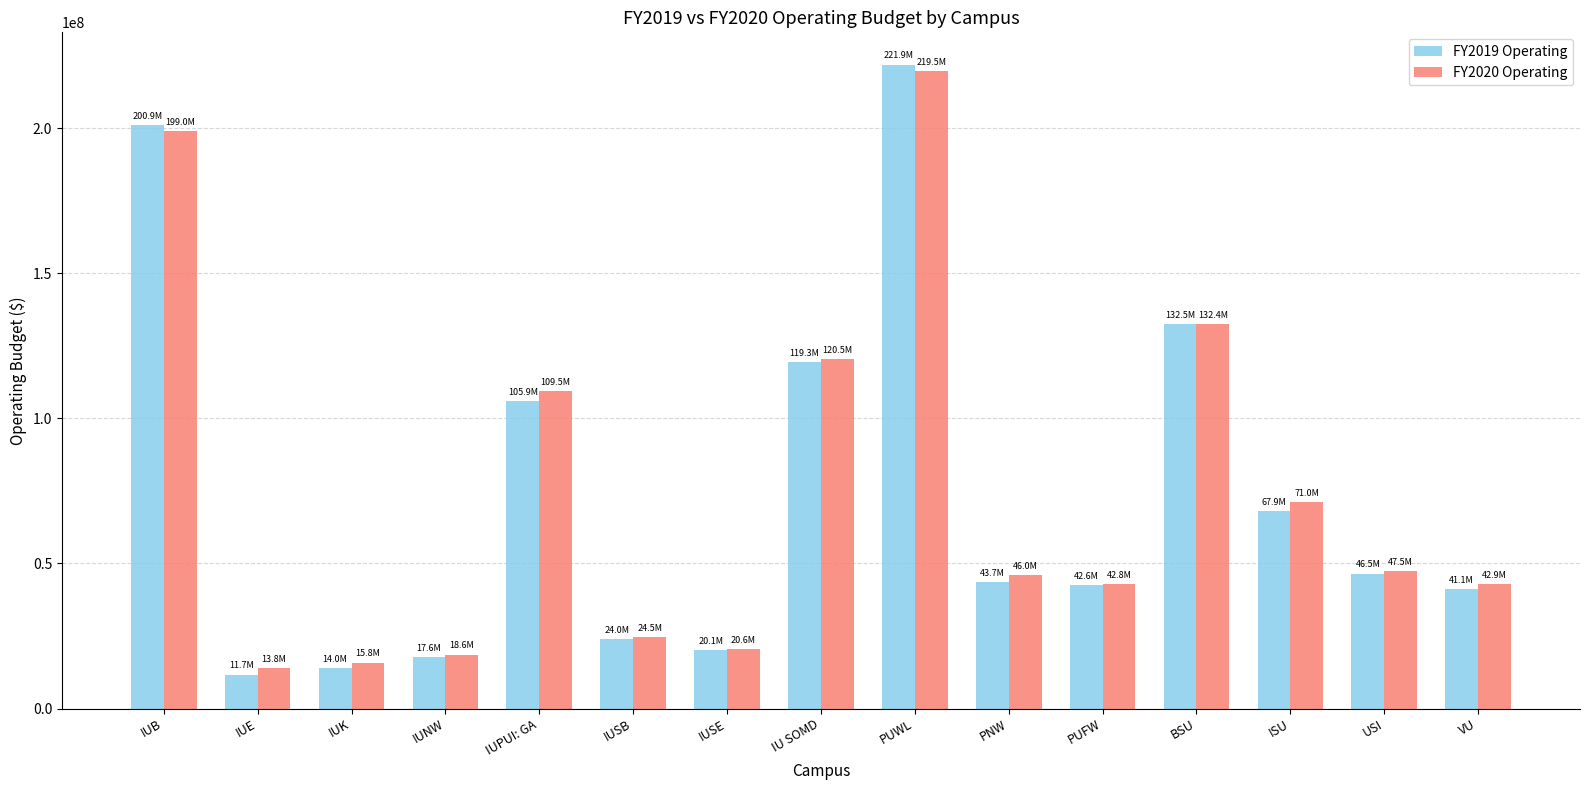

At which category is the sum across all series the highest?

PUWL